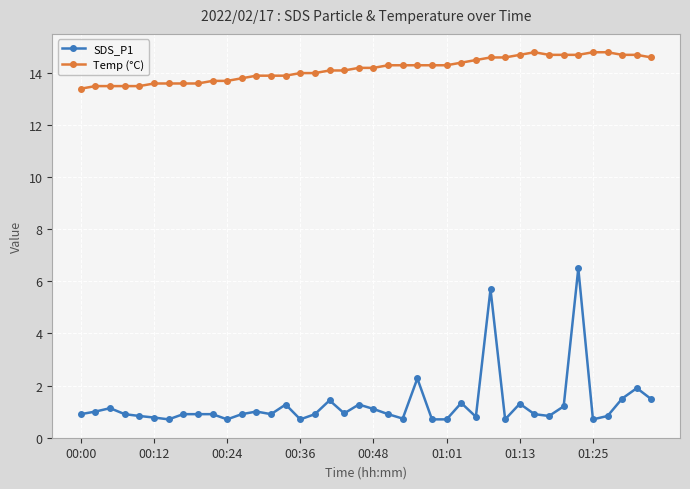

What are all the series names shown in the legend?

SDS_P1, Temp (°C)